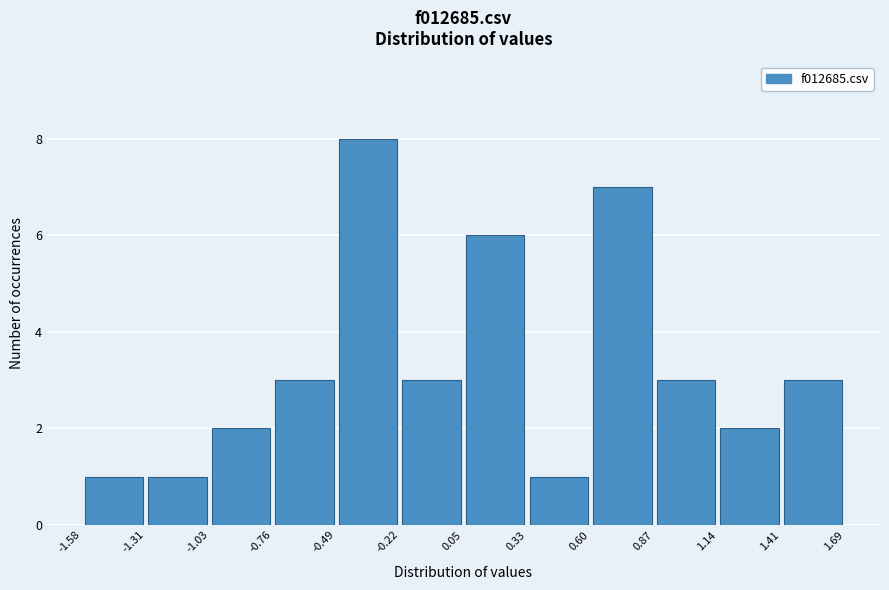

How tall is the bar that spans 0.87 to 1.14 on the x-axis? The values are not printed on the chart, so give them approximately, as read against the axis.

3